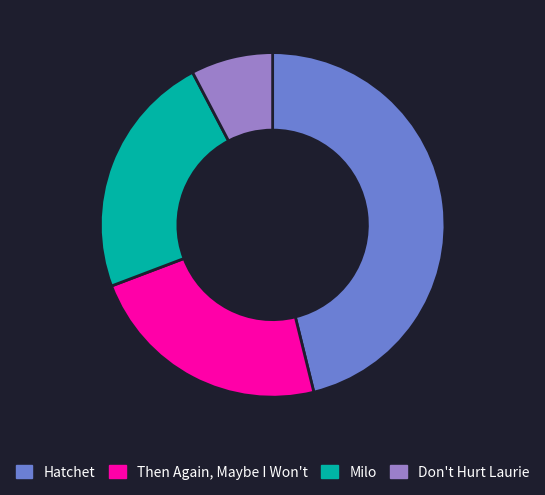

Do Don't Hurt Laurie and Milo together represent more than half of the pie?

No